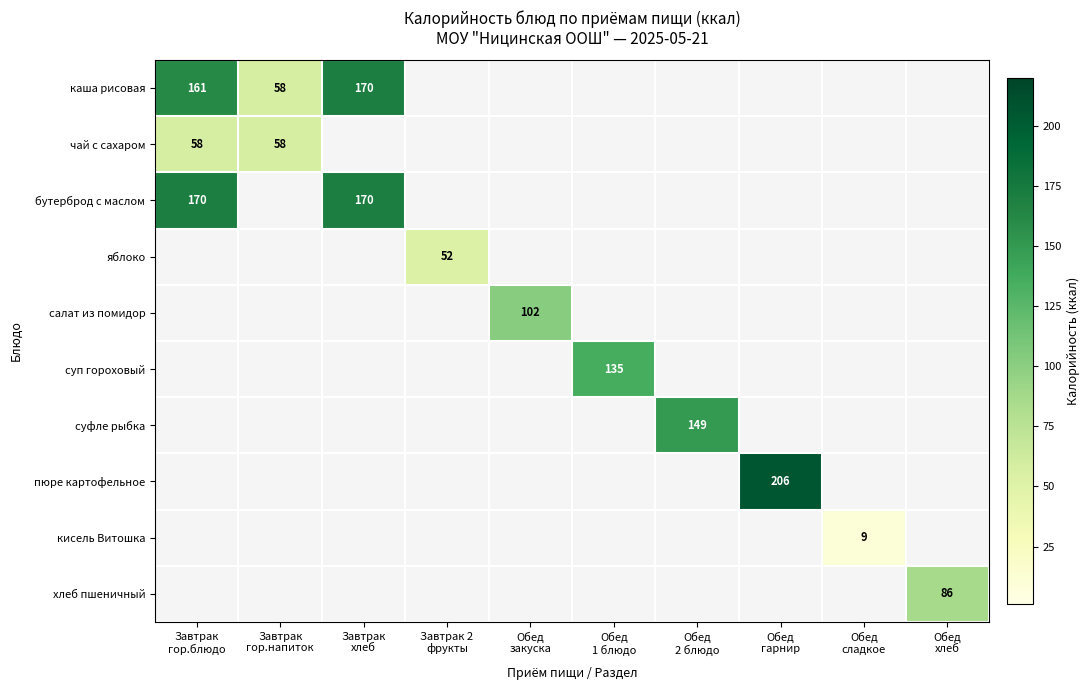

Which has a higher value, Обед
сладкое or Завтрак
гор.блюдо?

Завтрак
гор.блюдо